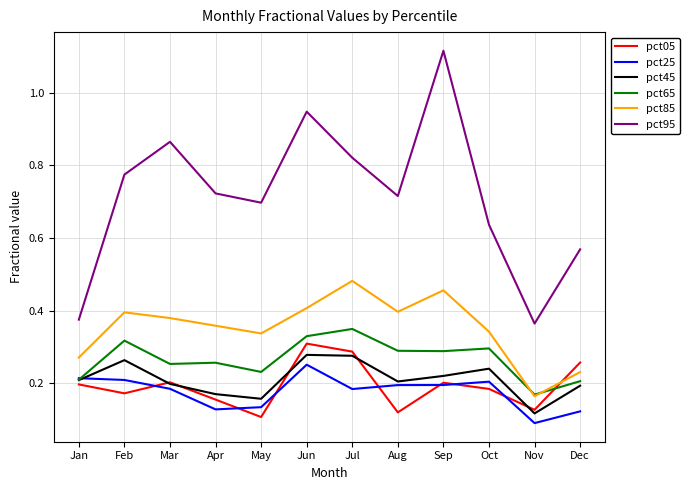

Which series has the largest range (max minus min)?

pct95